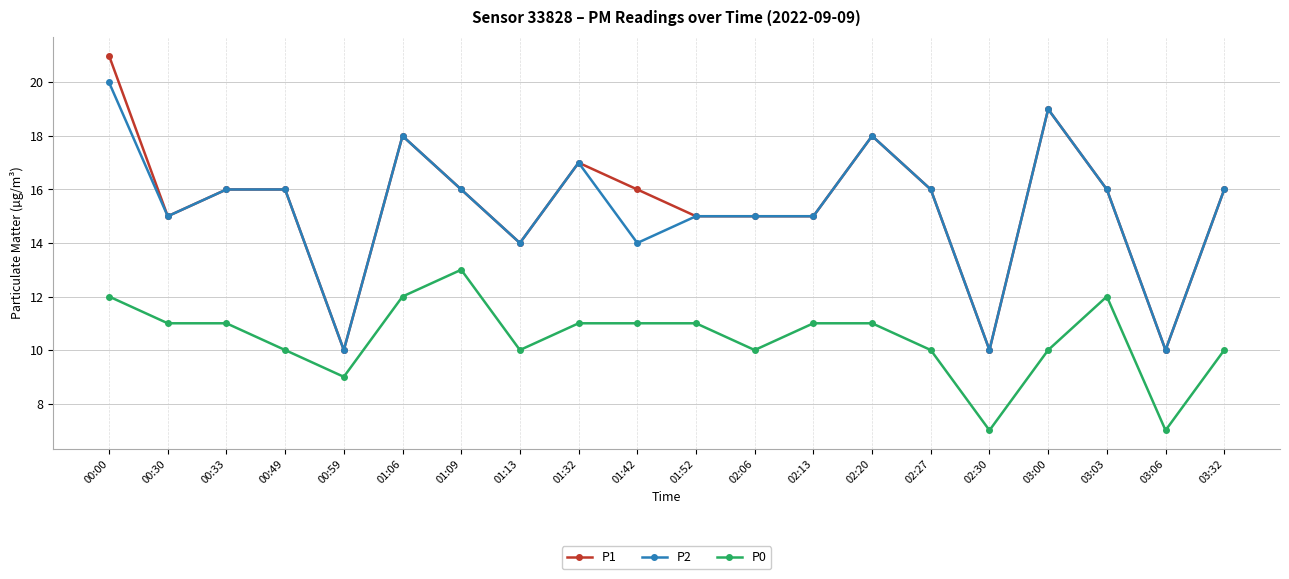

Which series changed the most between 00:00 and 03:32?

P1